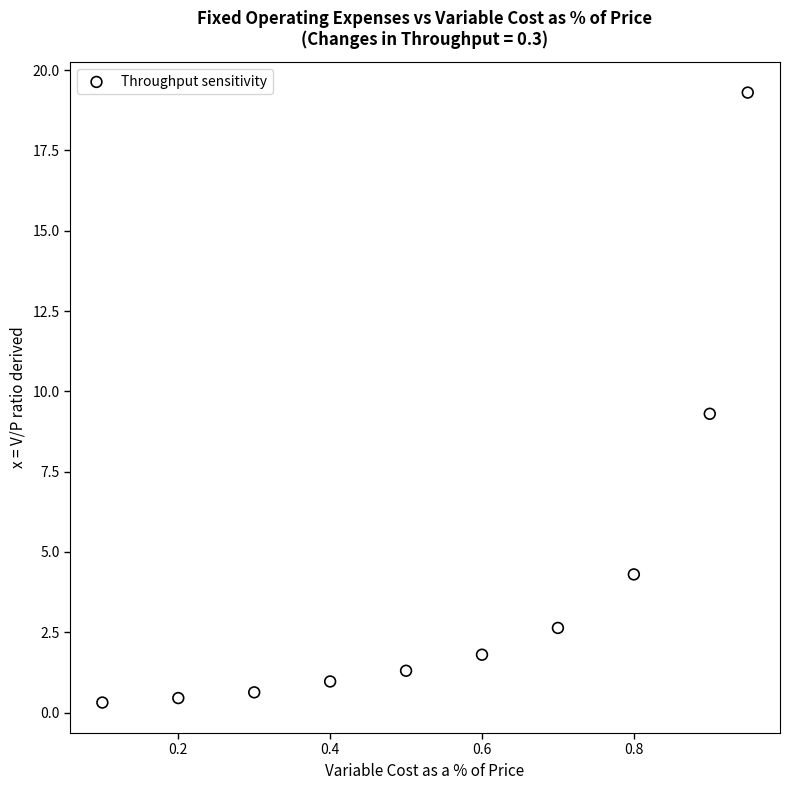

What is the average X value?

0.5